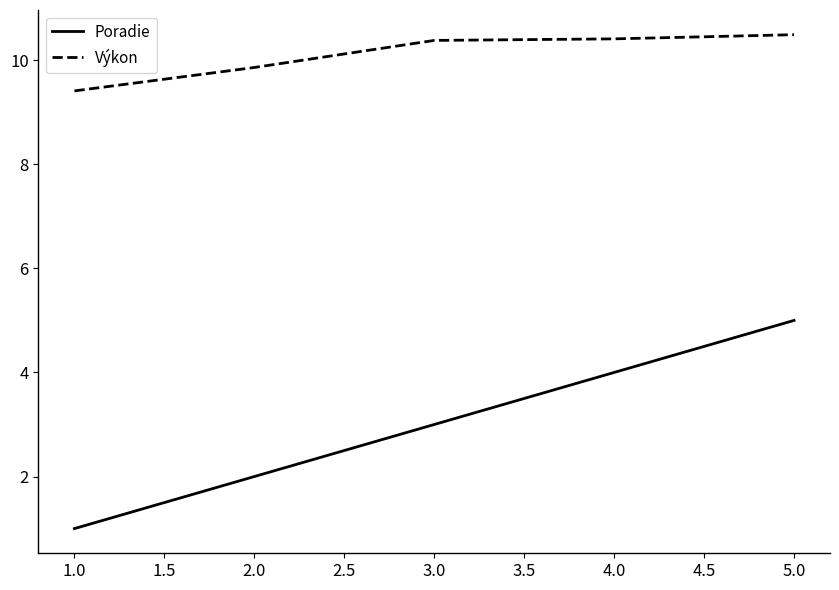

Which category has the lowest value across all series?

1.0